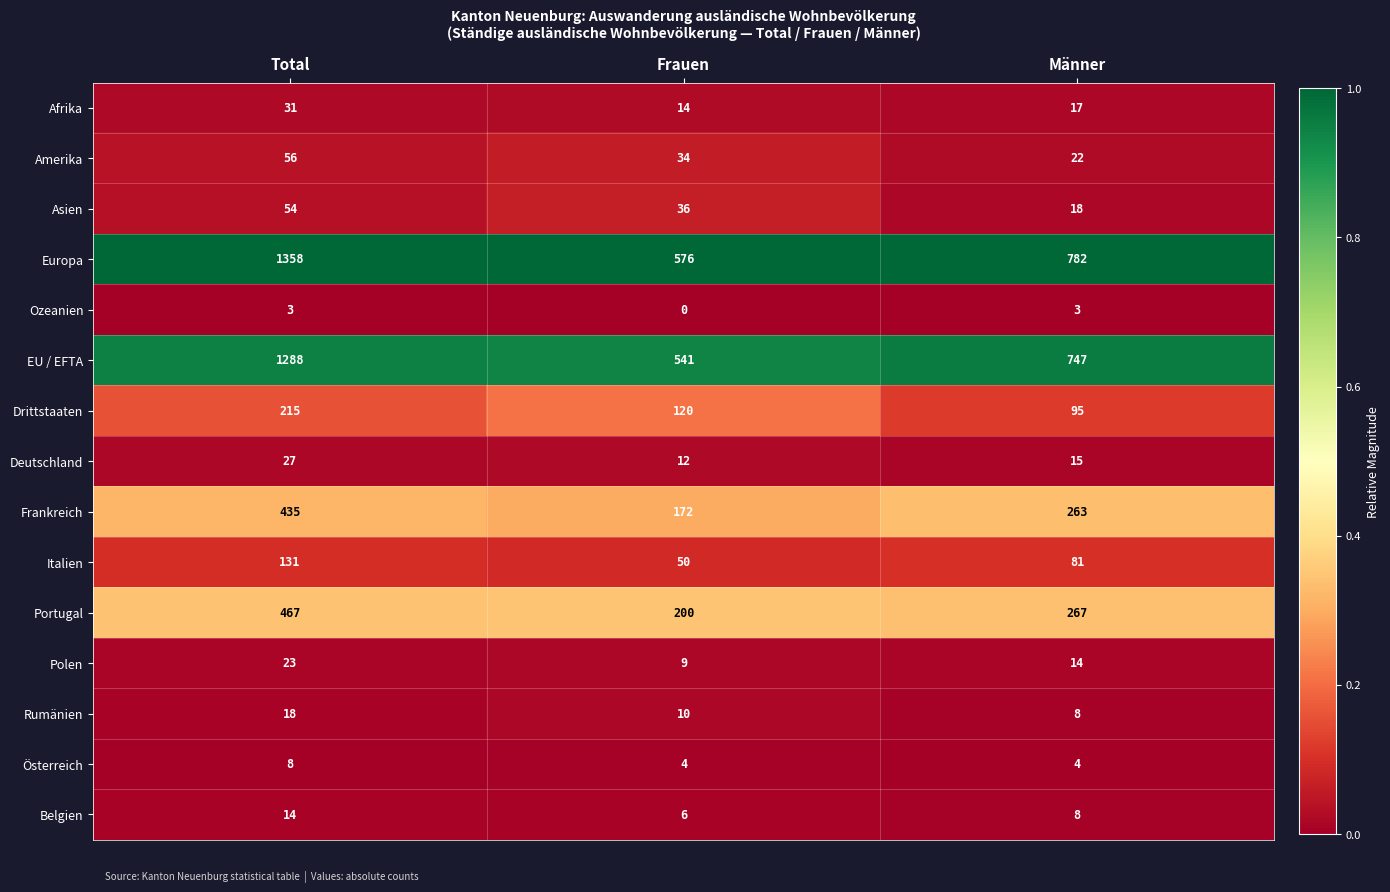

What is the maximum value for EU / EFTA?

1288